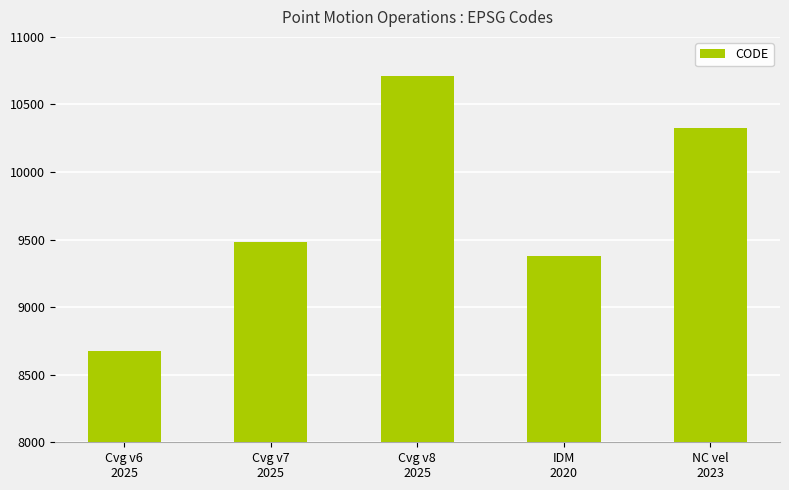

List the labels in order of value, smallest first.

Cvg v6
2025, IDM
2020, Cvg v7
2025, NC vel
2023, Cvg v8
2025